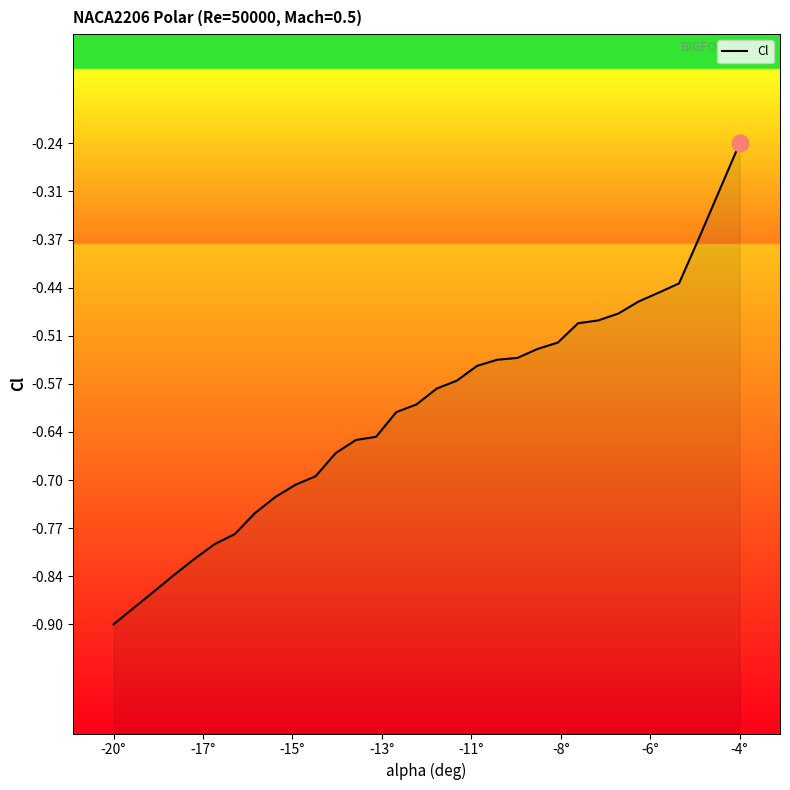

Is it true that the value at 10 is -0.9?

False